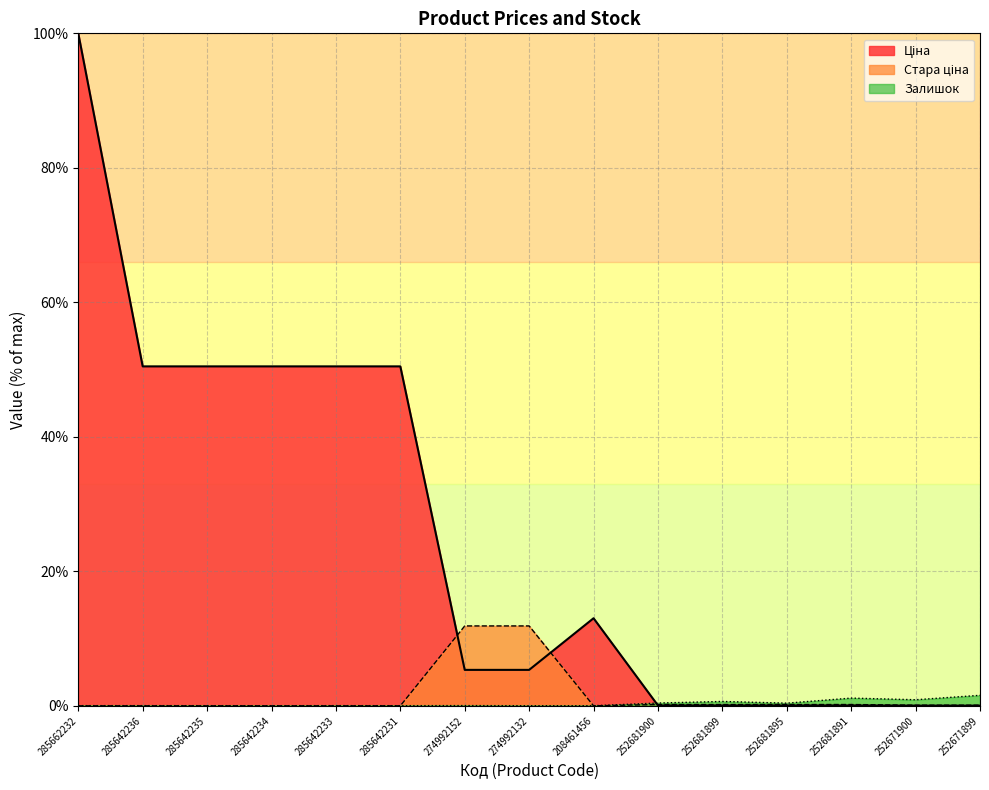

True or false: Залишок has a value of 0.0 at 274992132.

False